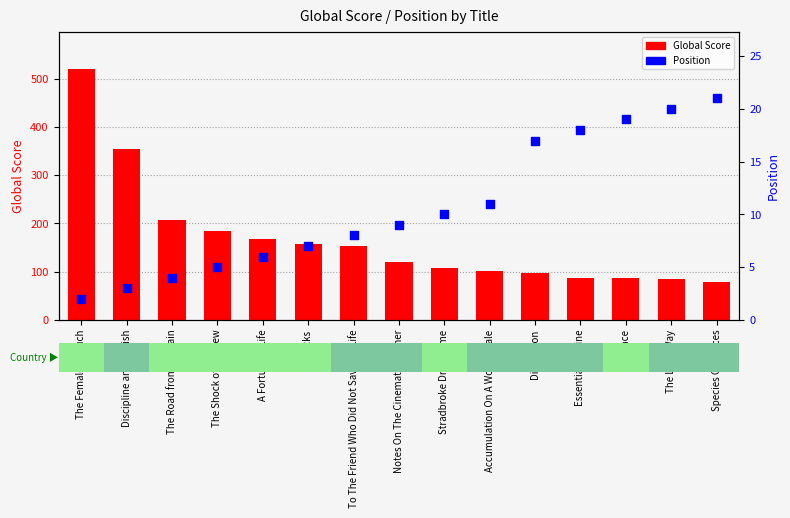

At which category is the sum across all series the highest?

The Female Eunuch